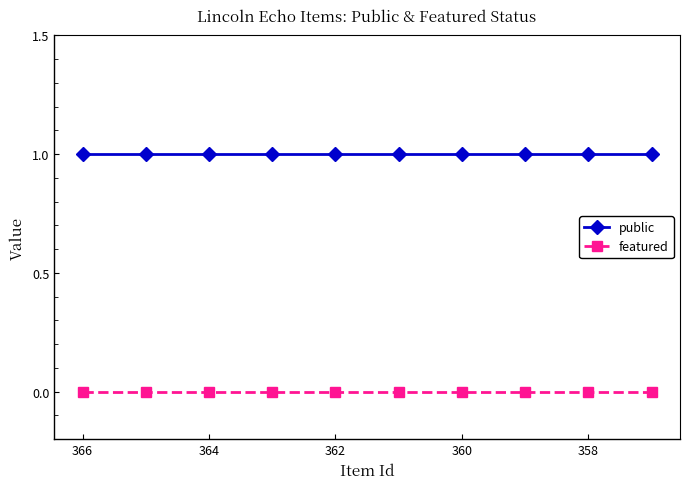

True or false: public has more than 2 points higher than both neighbors.

False